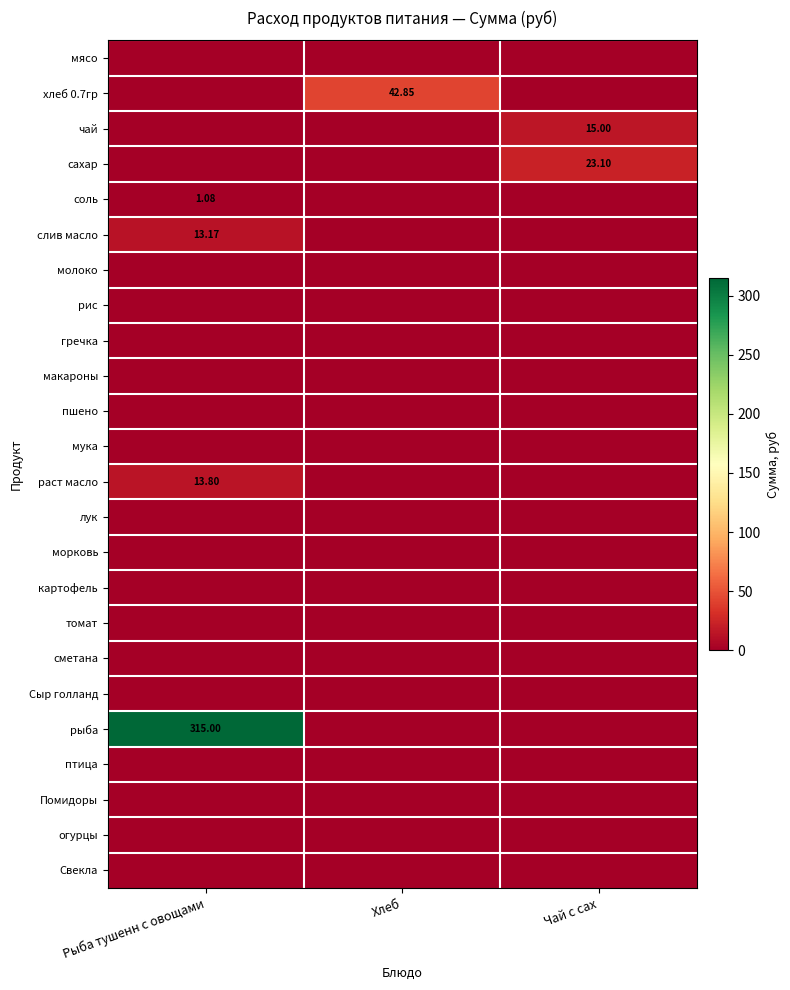

Is the value of соль at Чай с сах greater than the value of молоко at Рыба тушенн с овощами?

No